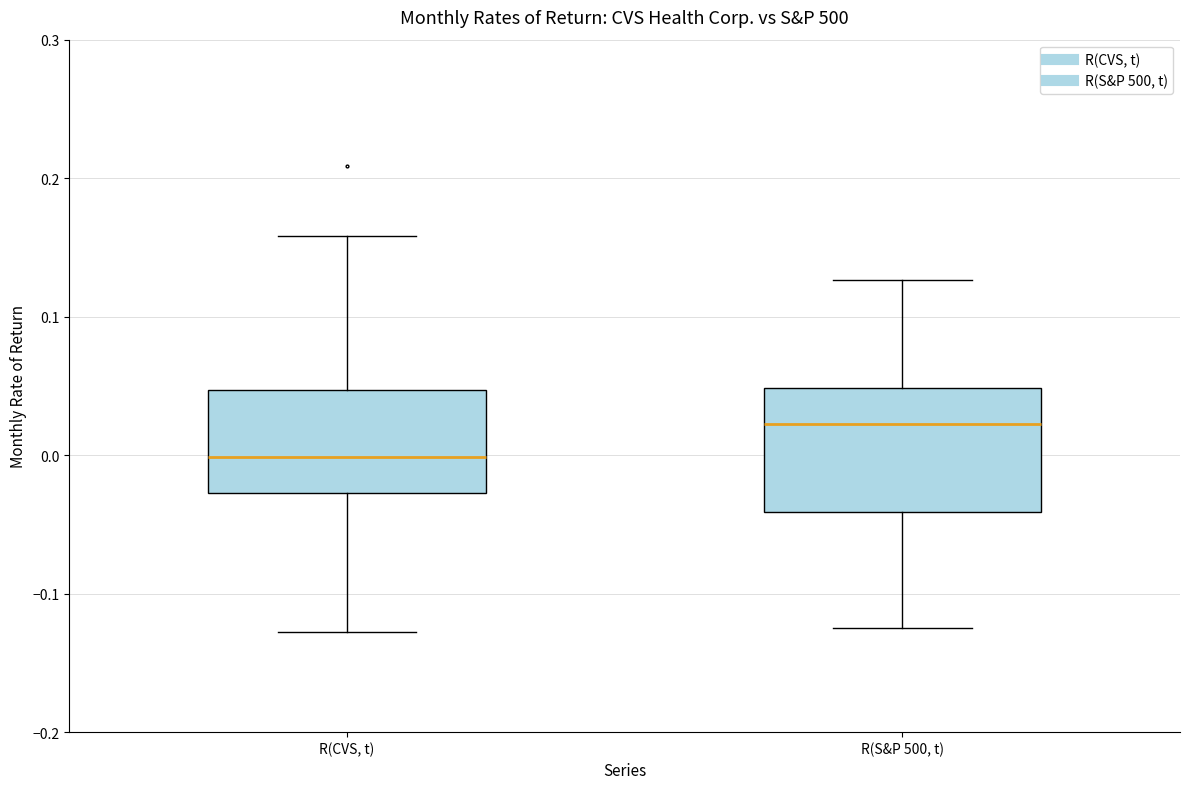

Which box's median line is the lowest?

R(CVS, t)